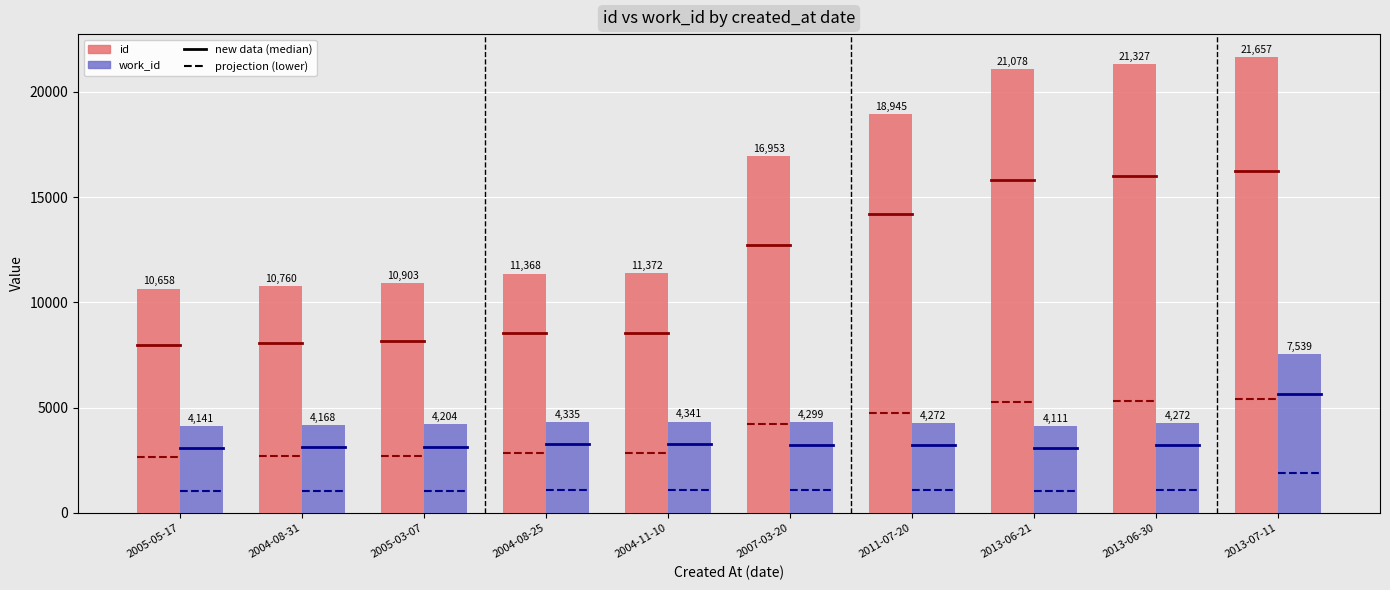

Is it true that id equals 10903 at 2005-03-07?

True